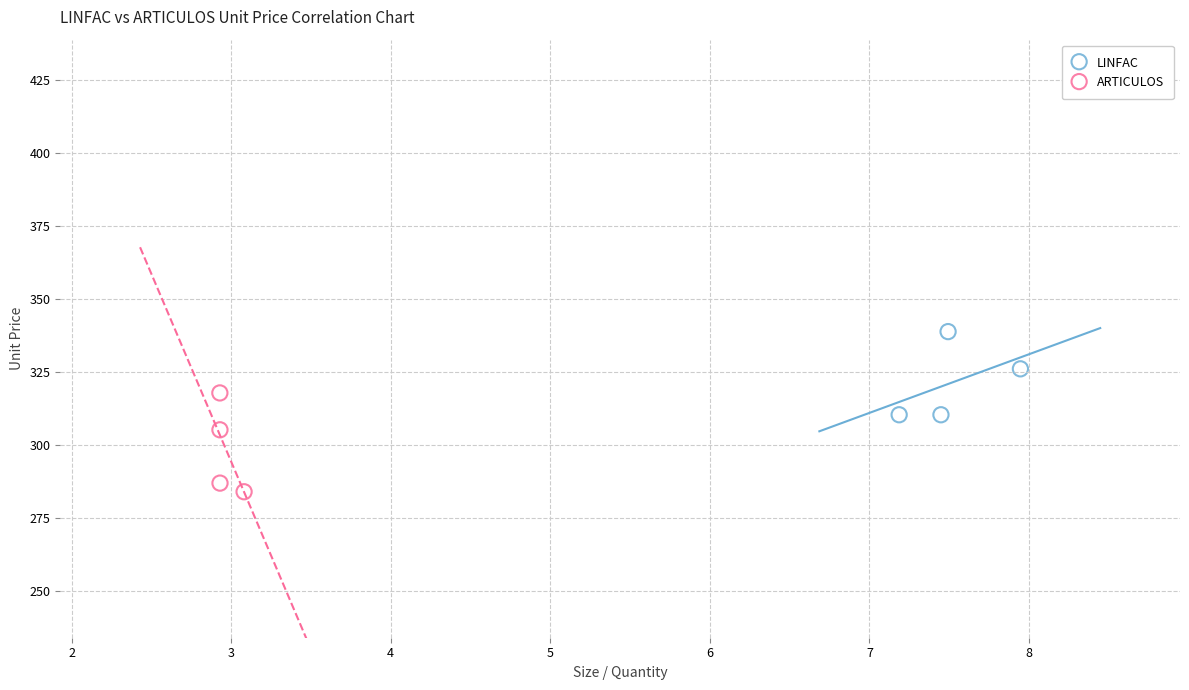

Which series contains the lowest Y value?

ARTICULOS